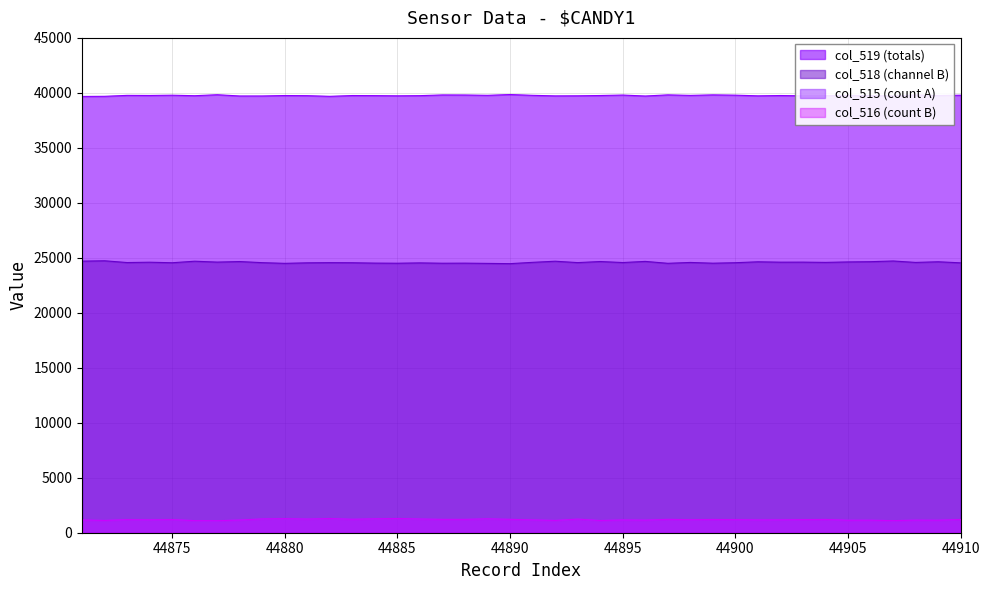

What is the maximum value for col_516 (count B)?

1294